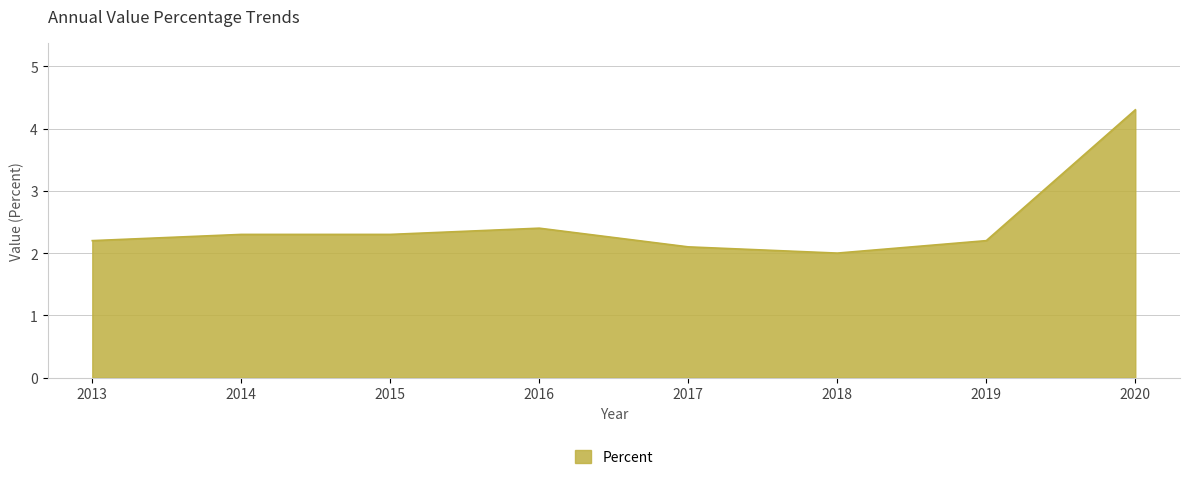

The value at 2013 is 1.1. True or false?

False